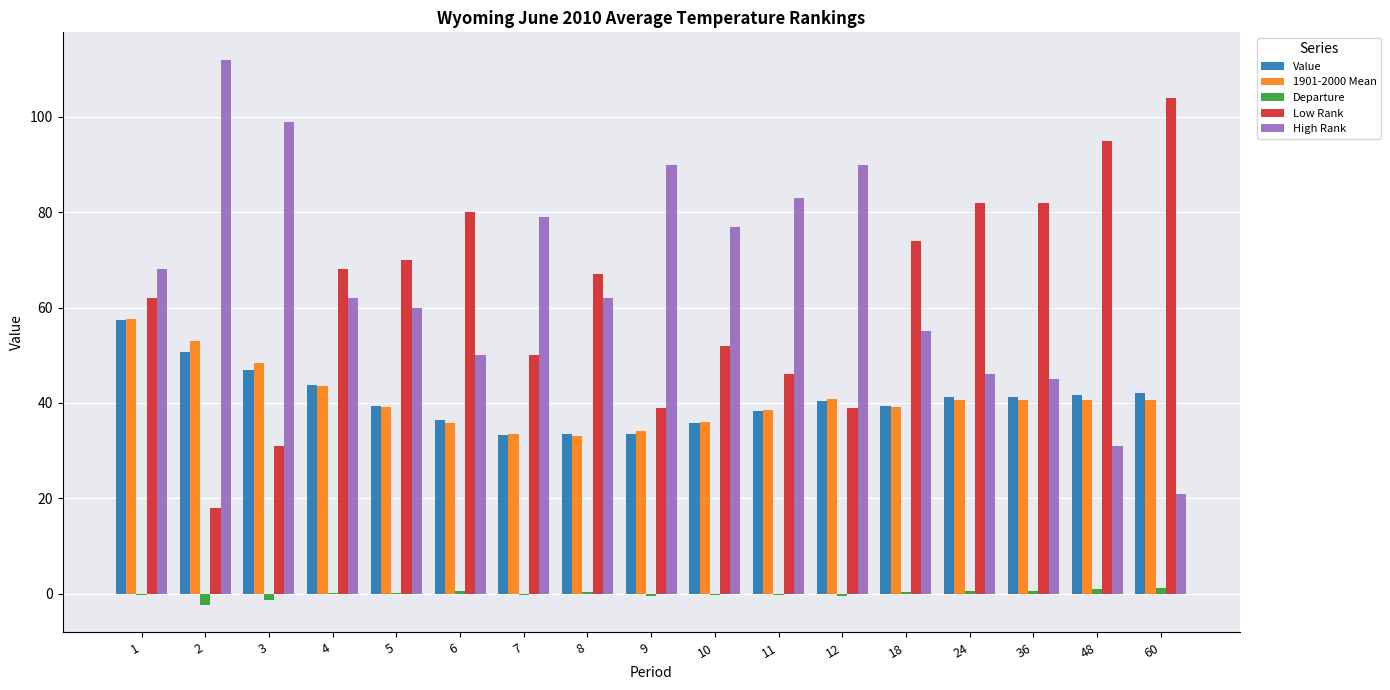

The value of High Rank at 36 is 62.8. True or false?

False